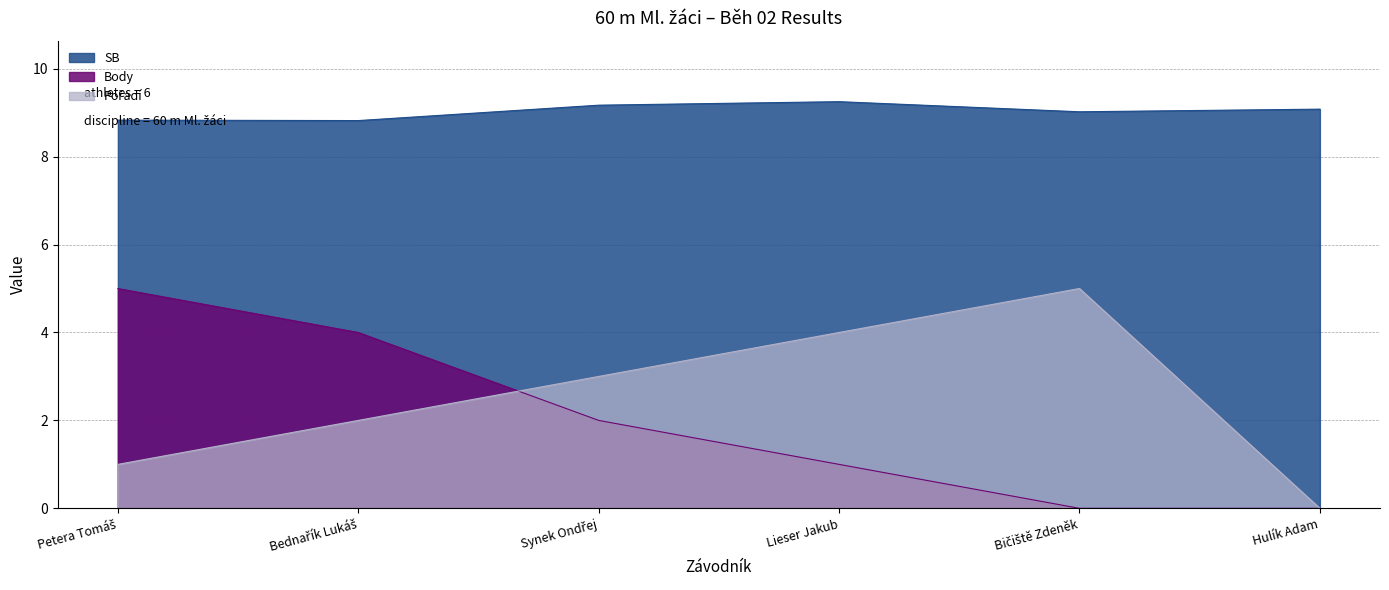

What is the value of the Body point at the 4th from the left?

1.0